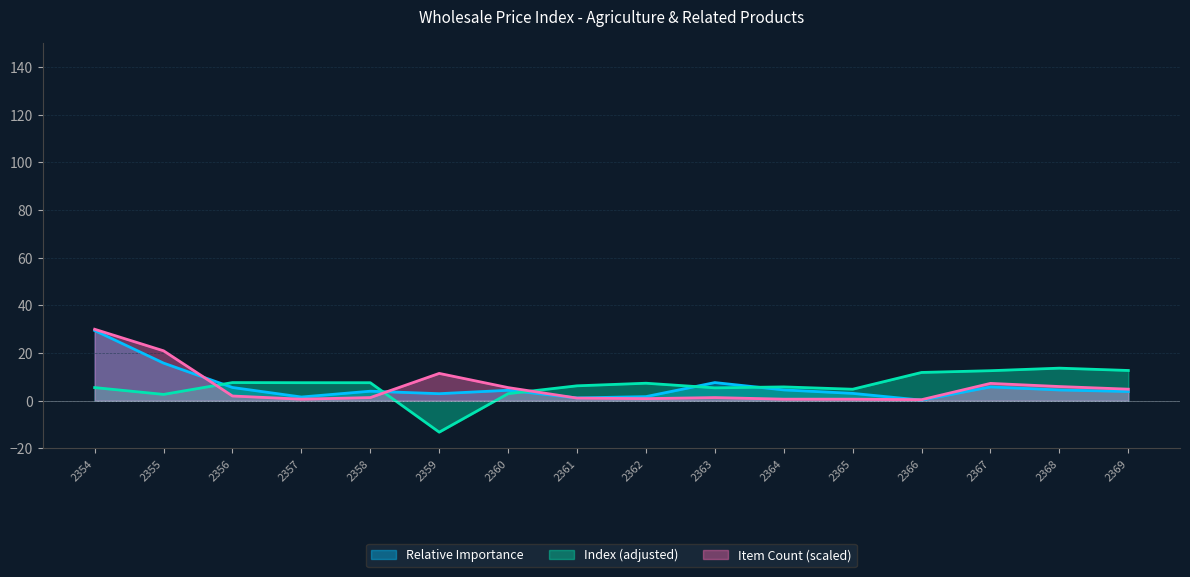

What is the value of the Relative Importance point at the 6th from the left?

3.0